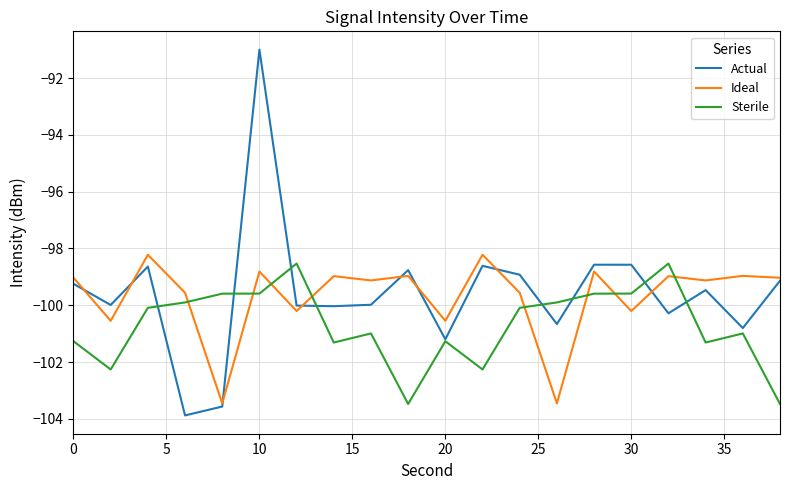

What are all the series names shown in the legend?

Actual, Ideal, Sterile